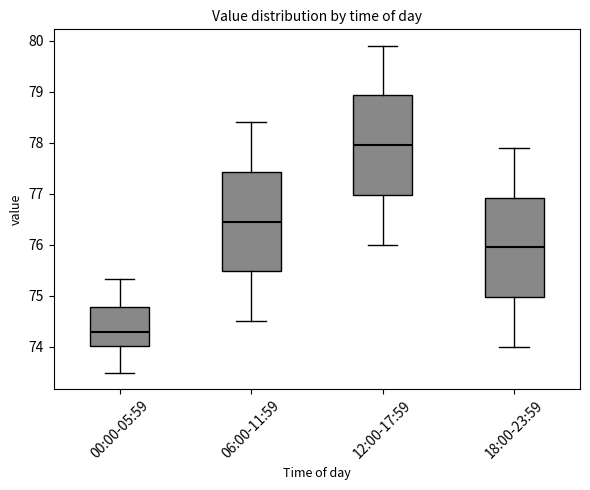

Reading left to right, transcribe this box plot: for each box, give where its median line is, the range the box spans, and where its two whiskers end, as read against the y-axis. The values are not printed on the chart, so give them approximately, as read against the axis.

00:00-05:59: median 74.3, box 74.0 to 74.8, whiskers 73.5 to 75.3
06:00-11:59: median 76.5, box 75.5 to 77.4, whiskers 74.5 to 78.4
12:00-17:59: median 78.0, box 77.0 to 78.9, whiskers 76.0 to 79.9
18:00-23:59: median 76.0, box 75.0 to 76.9, whiskers 74.0 to 77.9